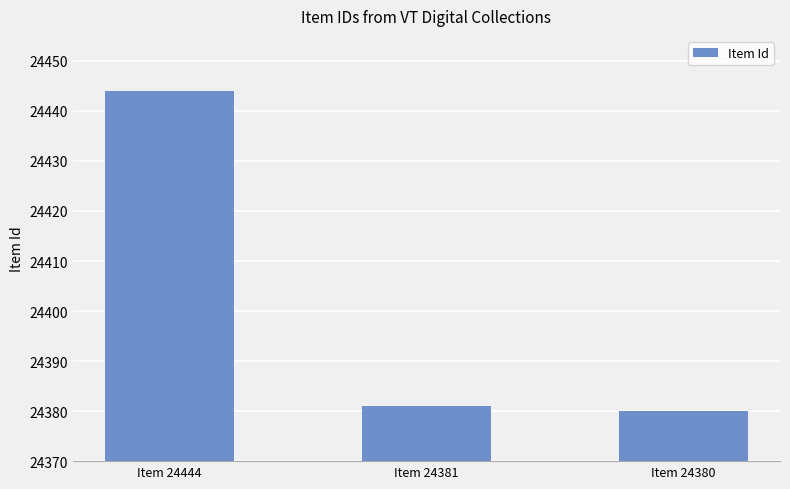

What is the value of the 3rd bar from the left?

24380